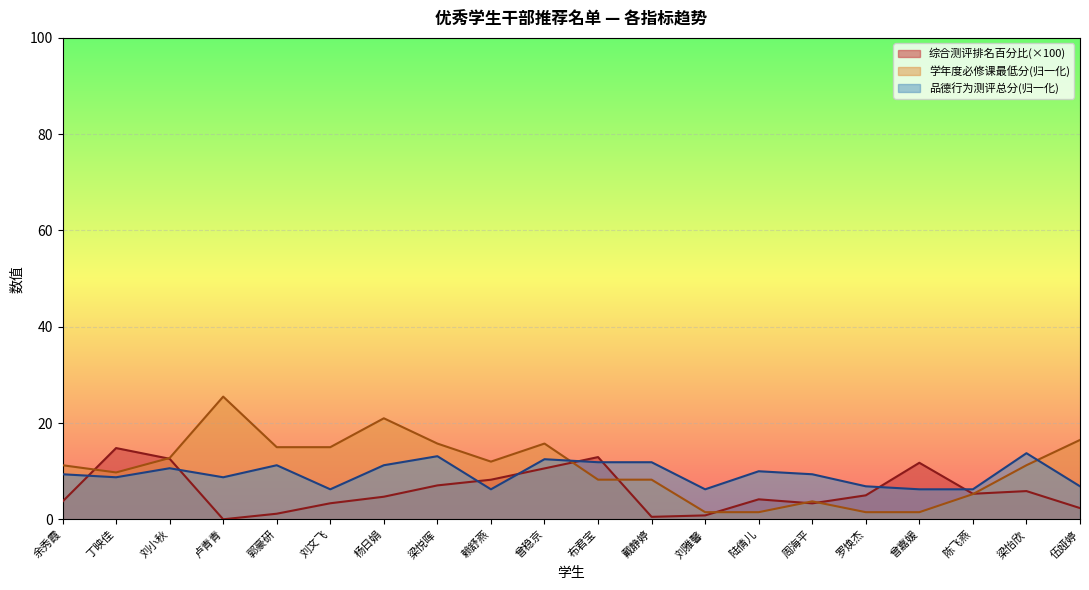

Rank the categories by 品德行为测评总分 value from lowest to highest.

刘文飞, 赖舒燕, 刘雅馨, 曾嘉媛, 陈飞燕, 罗焕杰, 伍娅婷, 丁映佳, 卢青青, 余秀霞, 周海平, 陆倩儿, 刘小秋, 郭豪研, 杨日娟, 布君宝, 戴静婷, 曾稳京, 梁悦晖, 梁怡欣